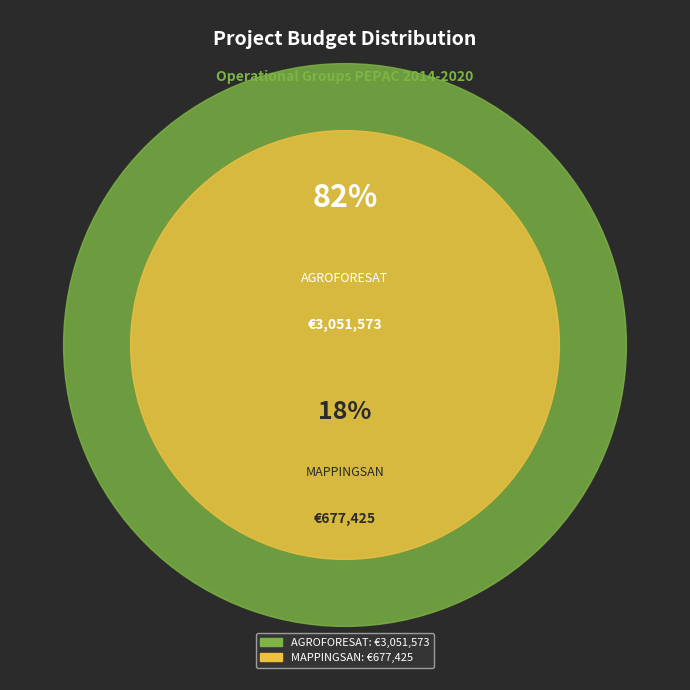

How many segments does this pie chart have?

2